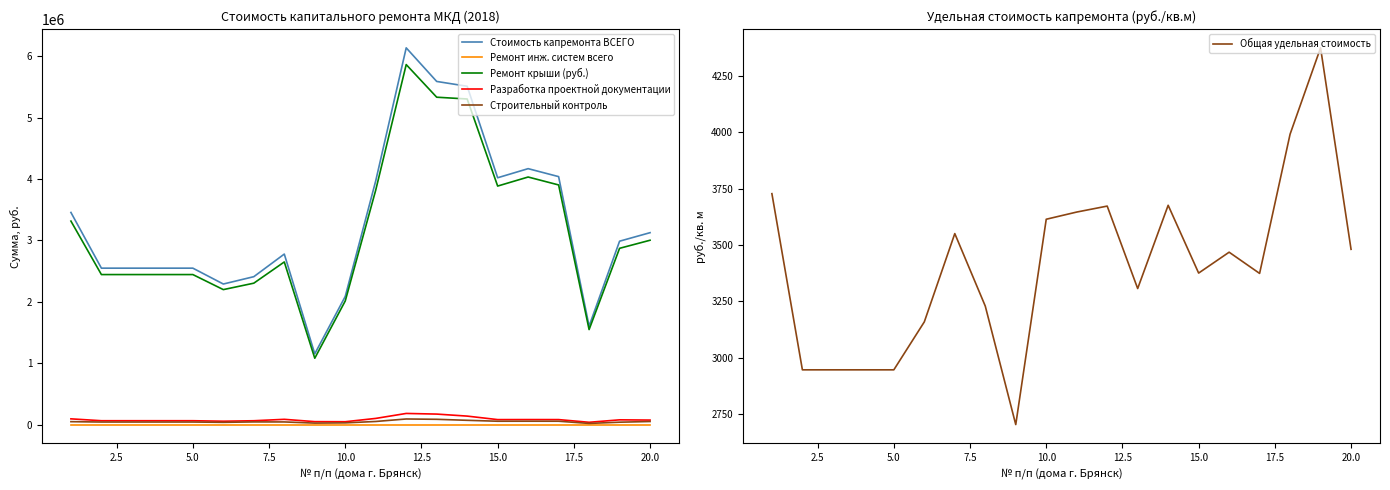

What is the highest value of the Ремонт крыши (руб.) series?

5863836.5